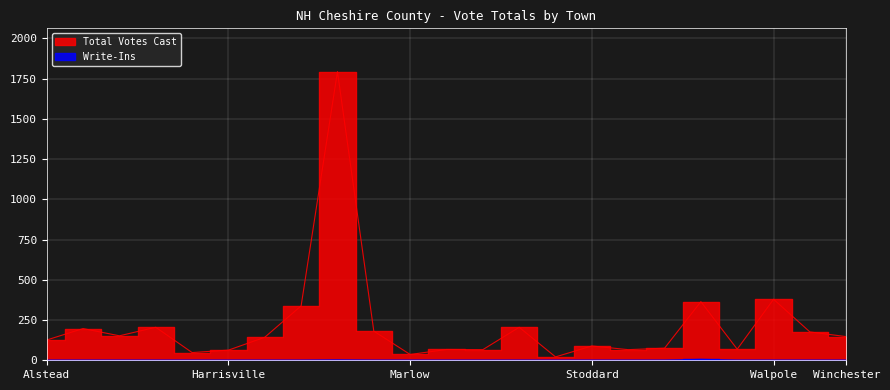

True or false: Write-Ins has a value of 0 at Alstead.

True